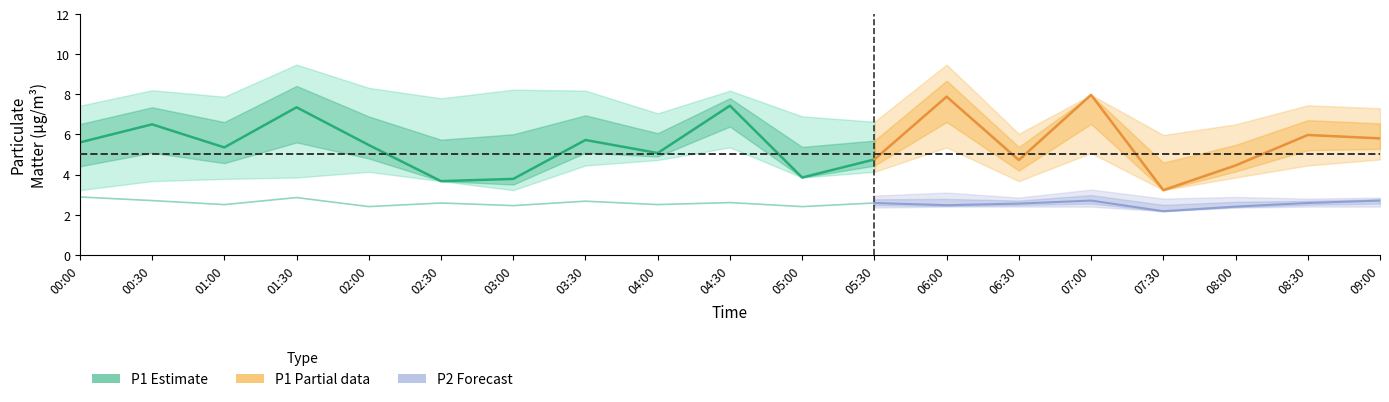

True or false: P1_upper has more than 1 interior local peaks.

True